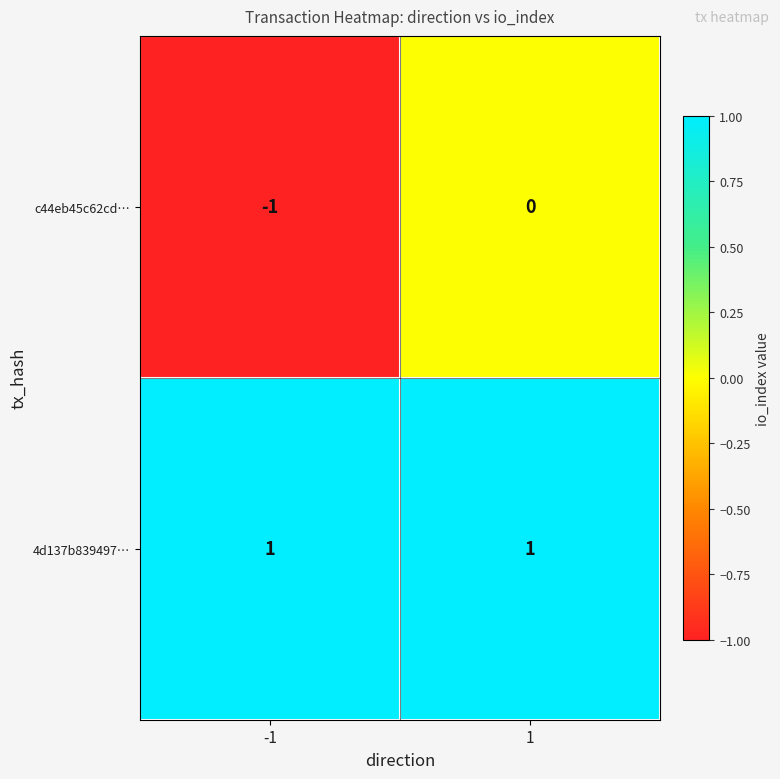

At how many categories does at least one series exceed 0?

2